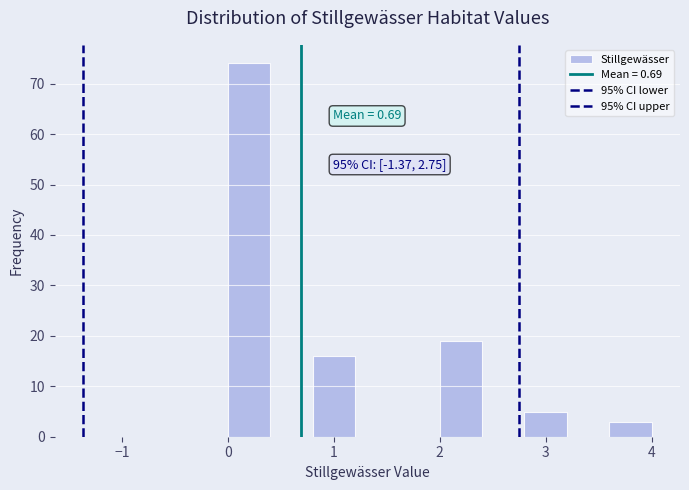

Over which range of the x-axis is the bar tallest?

0.0 to 0.4